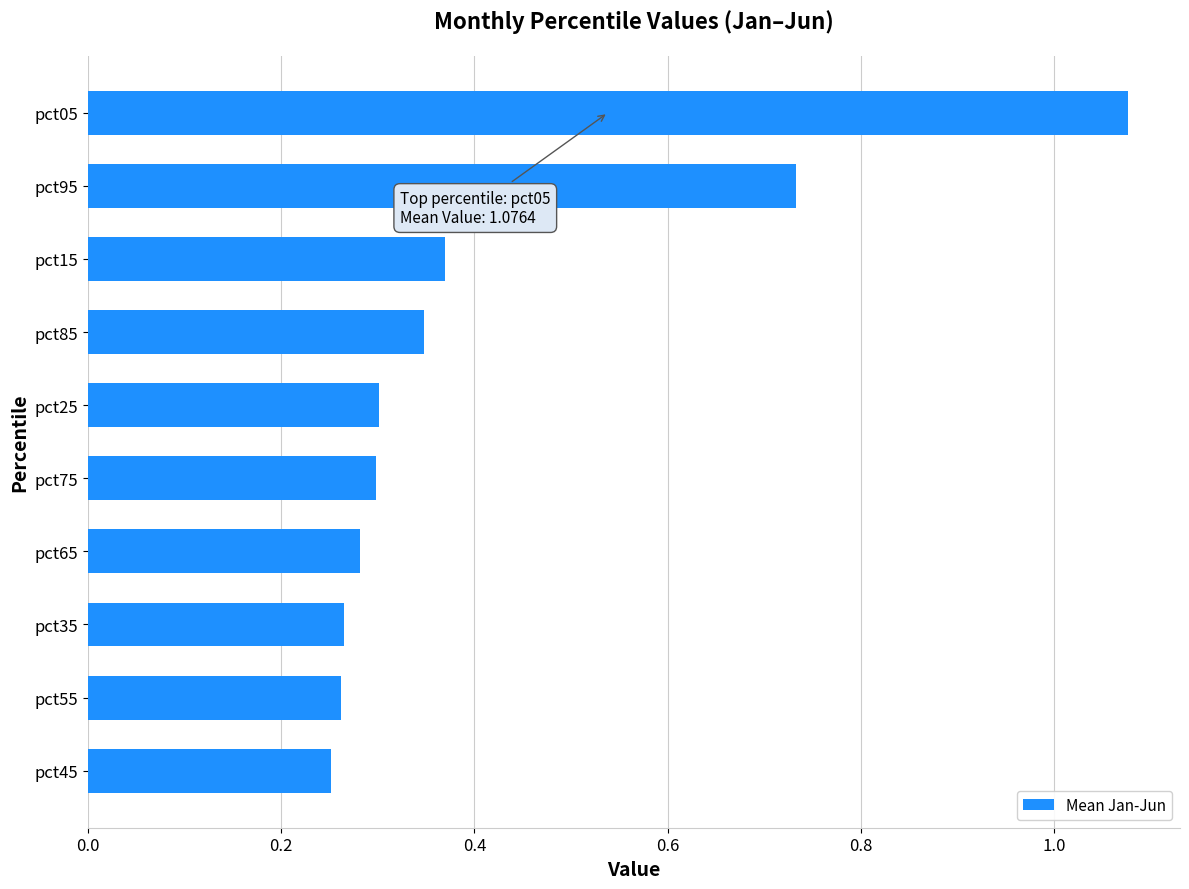

What is the change in value from pct65 to pct05?

+0.8